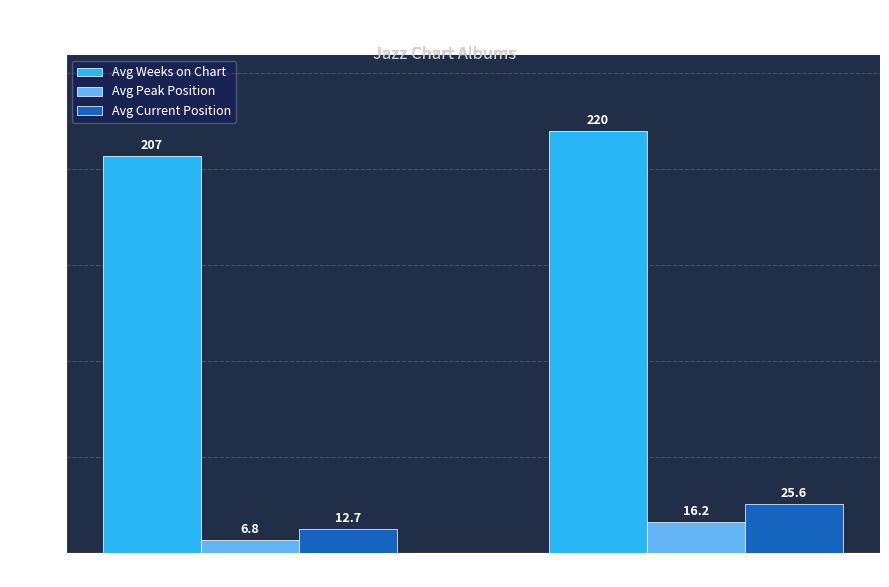

How many groups of bars are there?

2